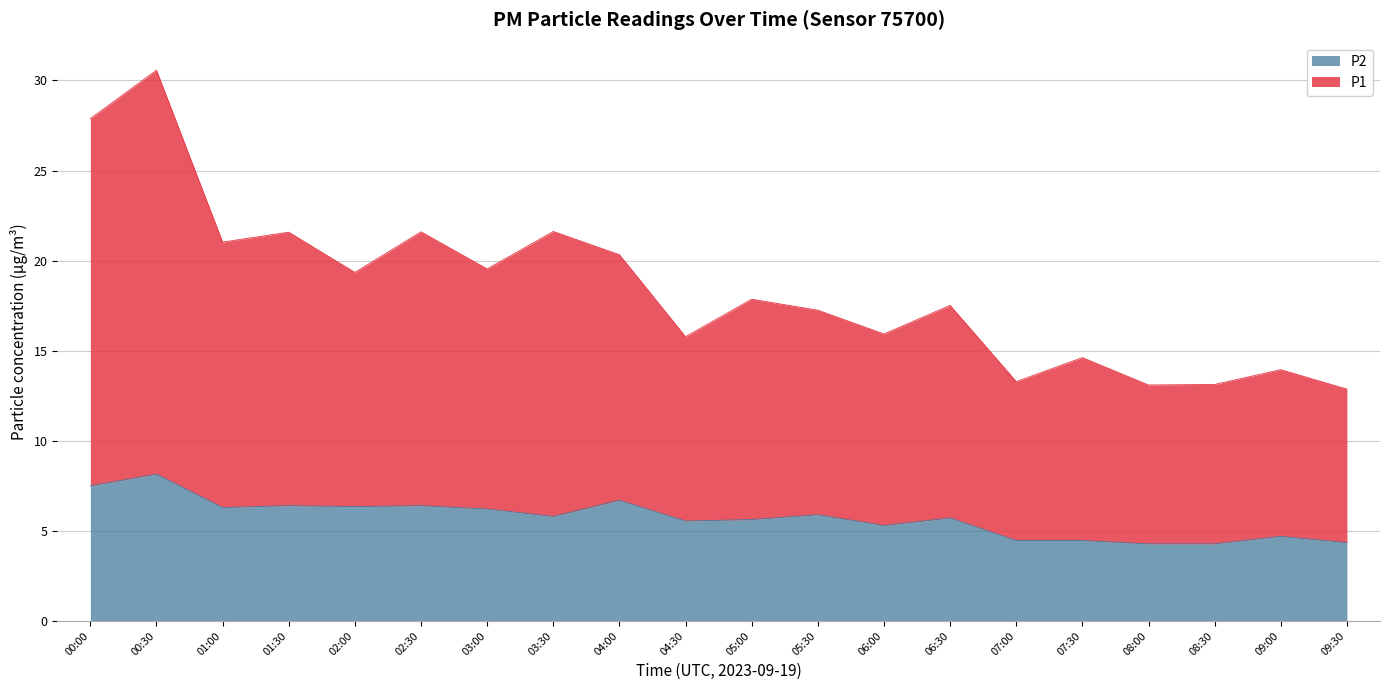

Where does the P1 series first go above 17?

00:00